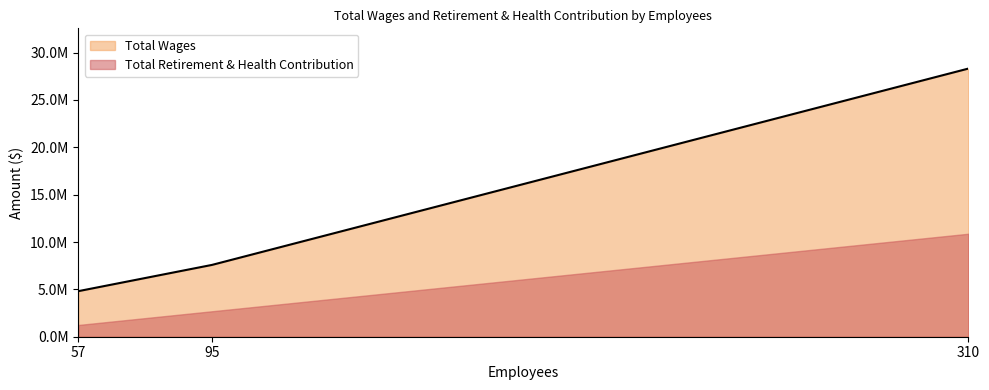

How many values exceed 7582923?

1